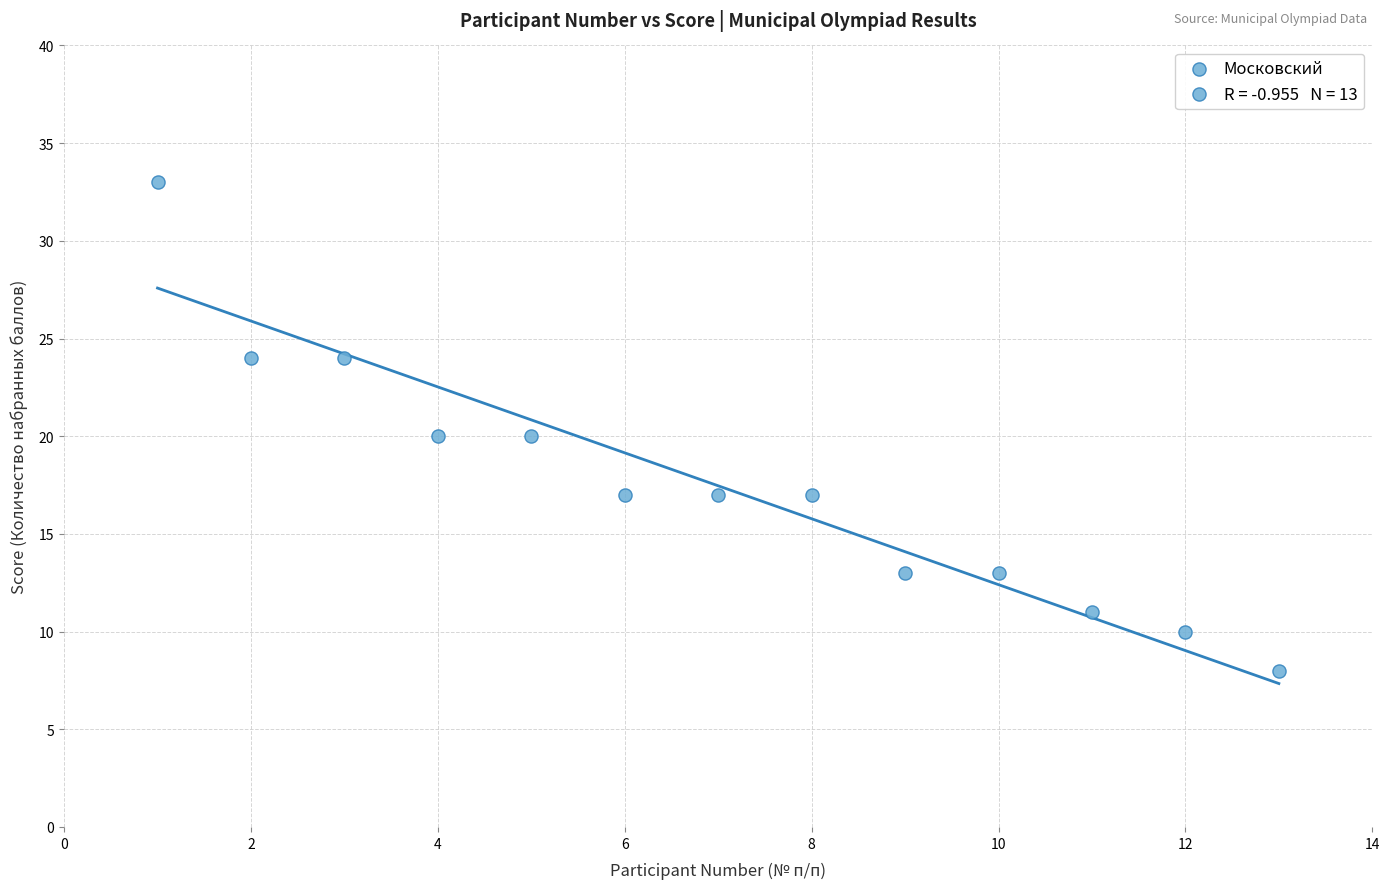

What is the range of Y values (max minus min)?

25